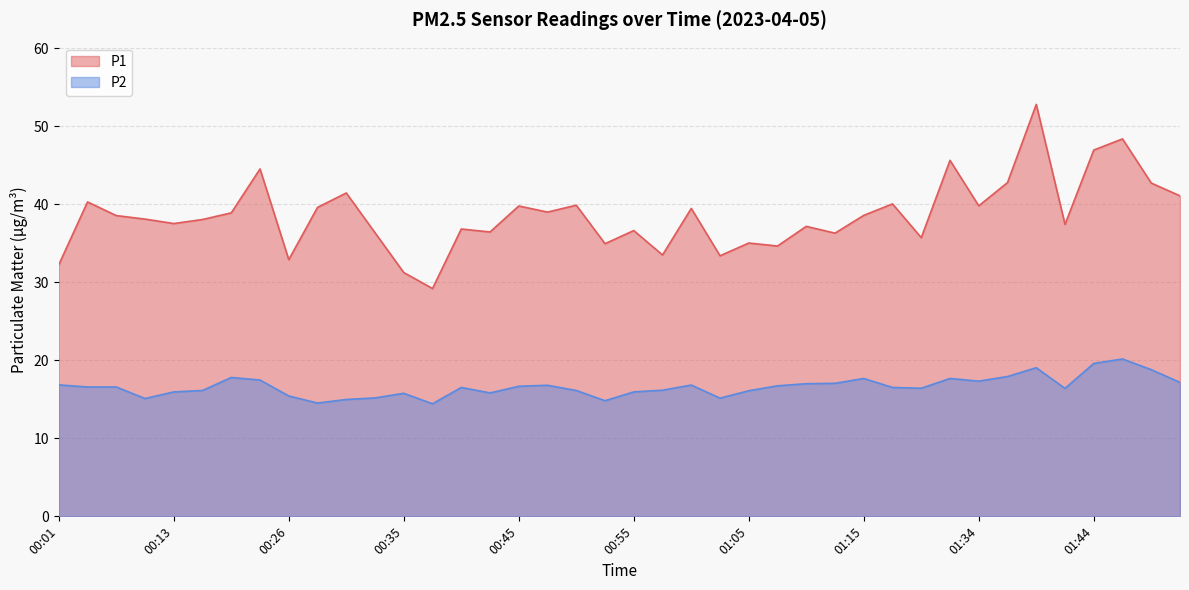

Which series has the widest spread of values?

P1